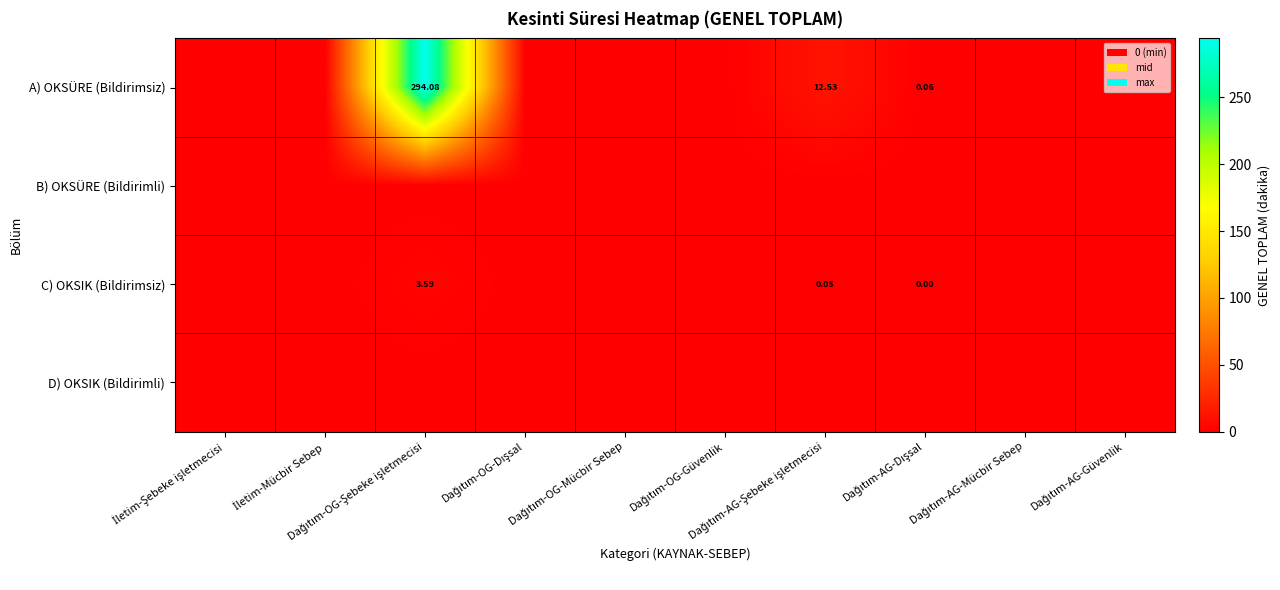

Which category has the highest value across all series?

Dağıtım-OG-Şebeke işletmecisi